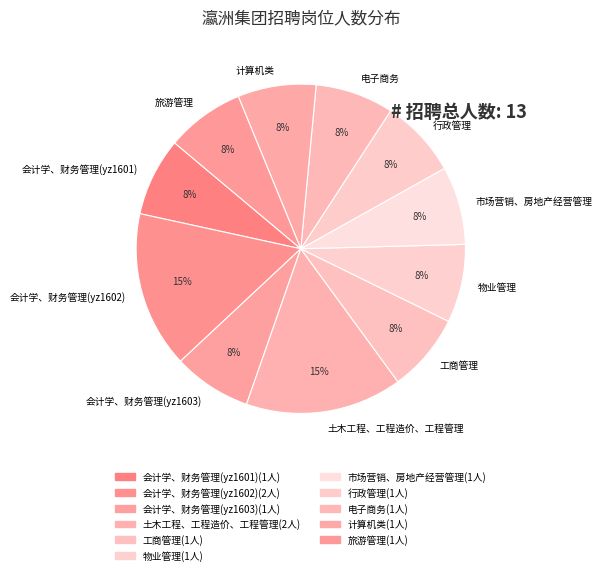

To the nearest percent, what is the average slice percentage?

9%